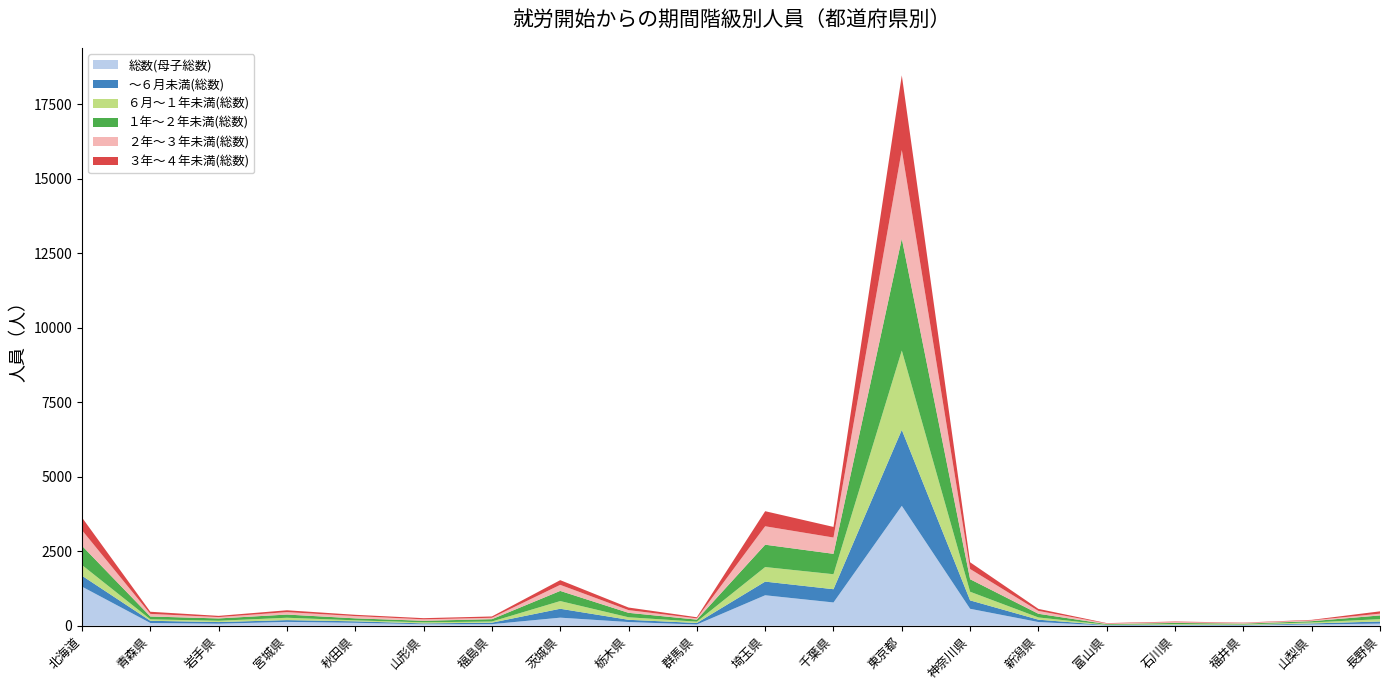

Reading left to right, transcribe all the data shown in this chart.

総数(母子総数): 1312	92	69	129	99	50	53	271	124	42	1023	781	4025	569	124	8	13	9	43	72
～６月未満(総数): 366	74	54	60	49	28	50	299	75	51	458	445	2550	282	79	13	19	14	34	70
６月～１年未満(総数): 359	49	44	79	33	36	39	258	85	44	489	503	2664	290	75	12	24	20	34	79
１年～２年未満(総数): 645	95	78	107	67	52	78	341	149	68	750	685	3756	420	123	22	38	27	41	125
２年～３年未満(総数): 523	87	45	82	76	49	47	203	91	42	619	547	2975	343	96	21	29	25	28	59
３年～４年未満(総数): 426	72	41	62	43	39	44	158	87	38	506	356	2507	226	68	12	18	10	17	78